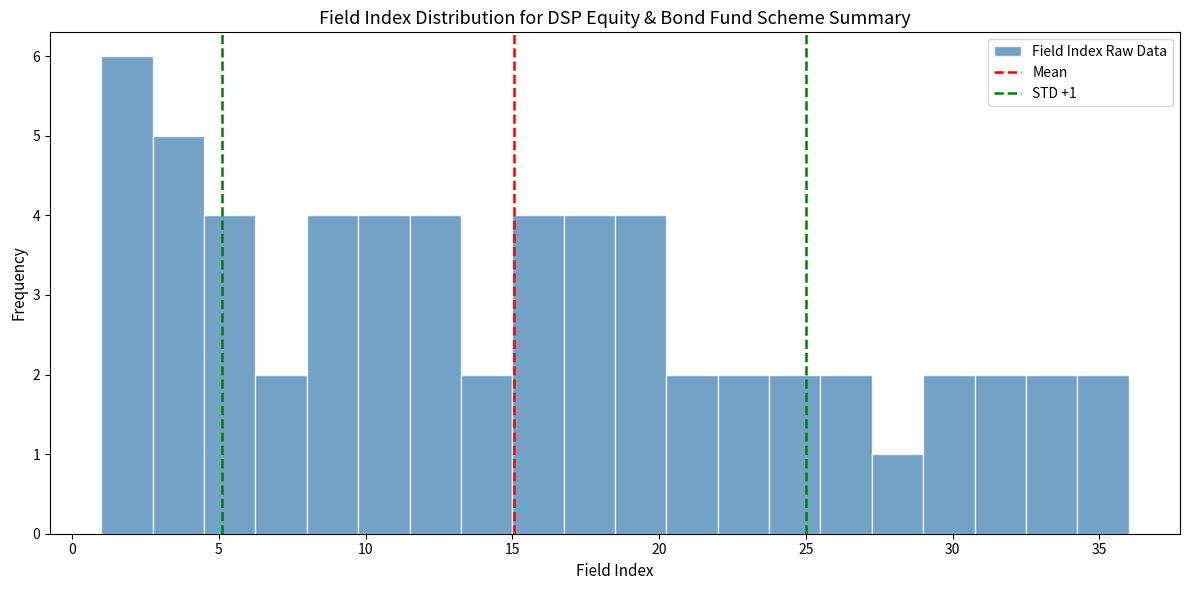

Read against the x-axis, roughly where is the centre of the tallest bar?

2.0